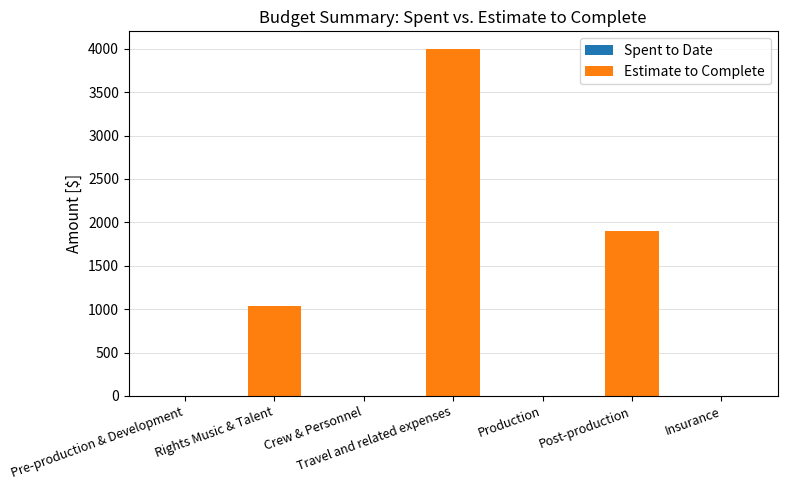

Are the bars horizontal?

No